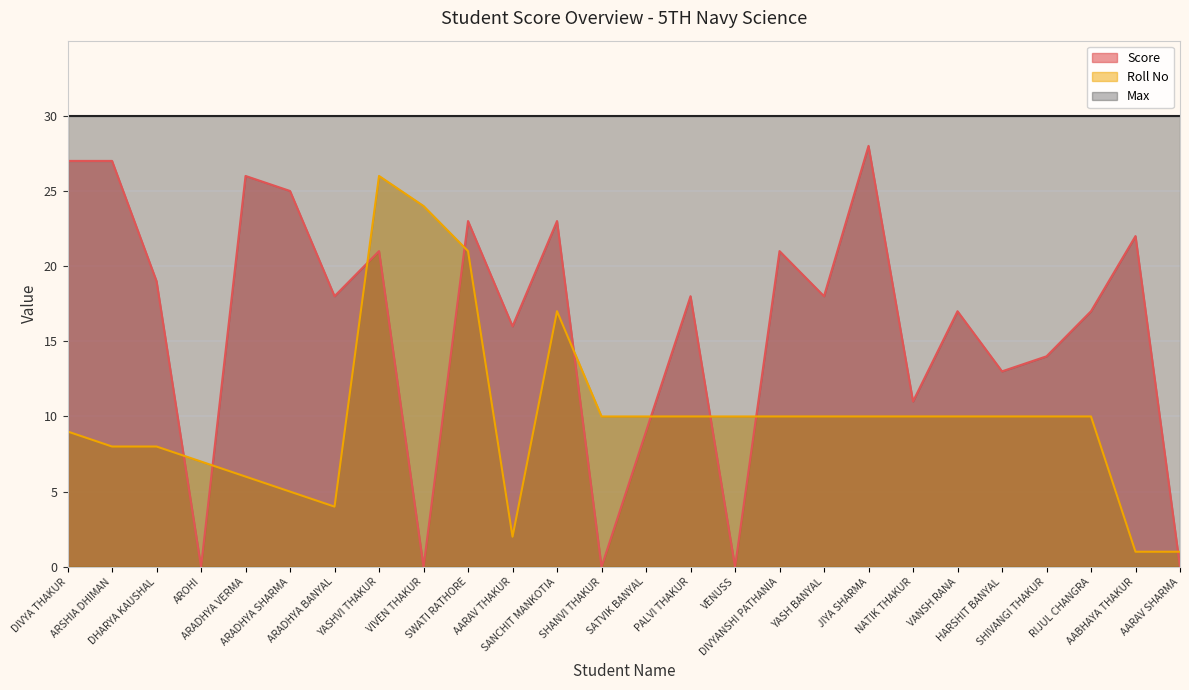

Between DHARYA KAUSHAL and DIVYANSHI PATHANIA, which series saw the biggest shift?

Score